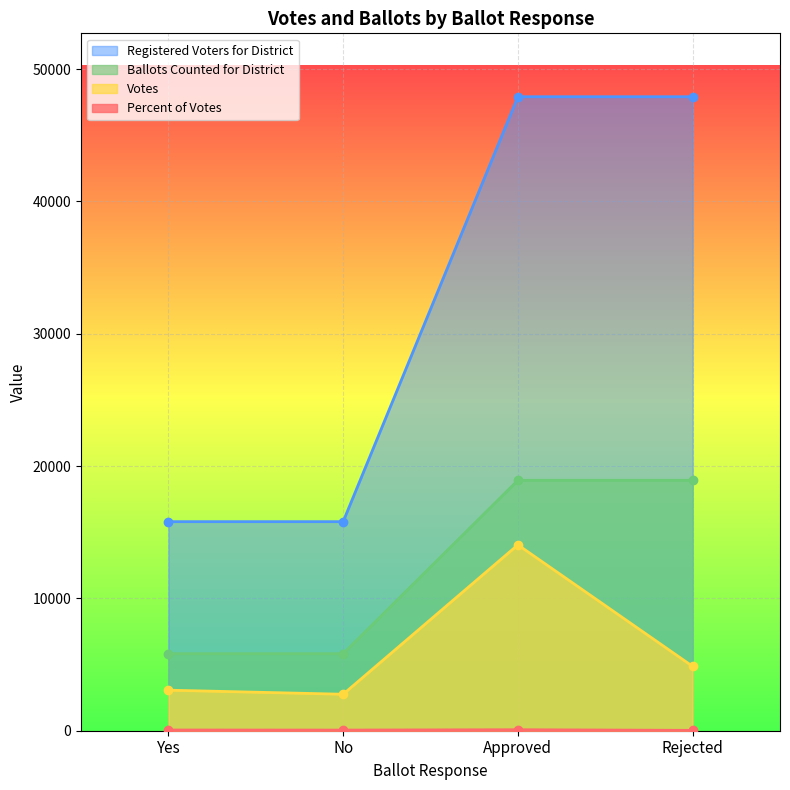

Where is Registered Voters for District nearest to the value 12372?

Yes